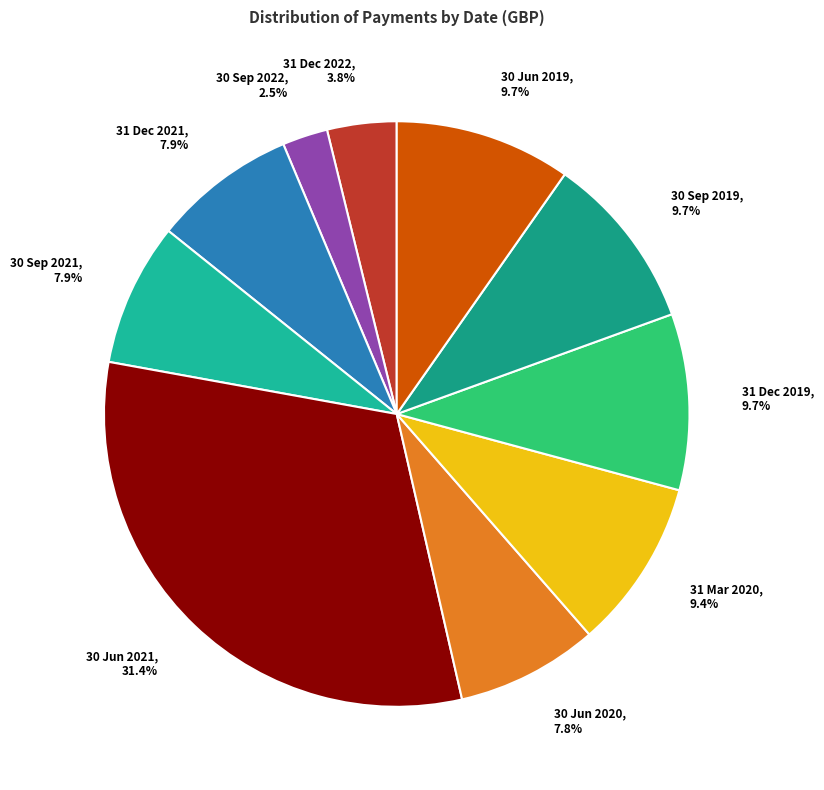

What percentage is the 31 Dec 2021 slice, to the nearest percent?

8%